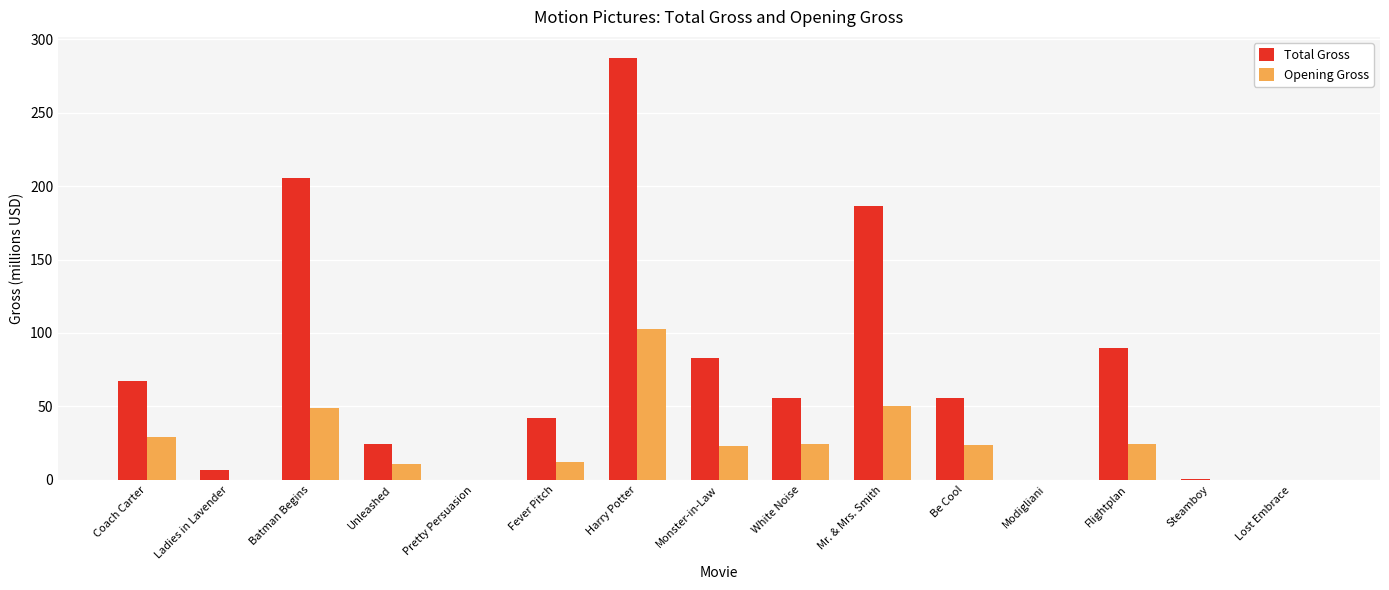

What is the sum of all Opening Gross values?

349.9